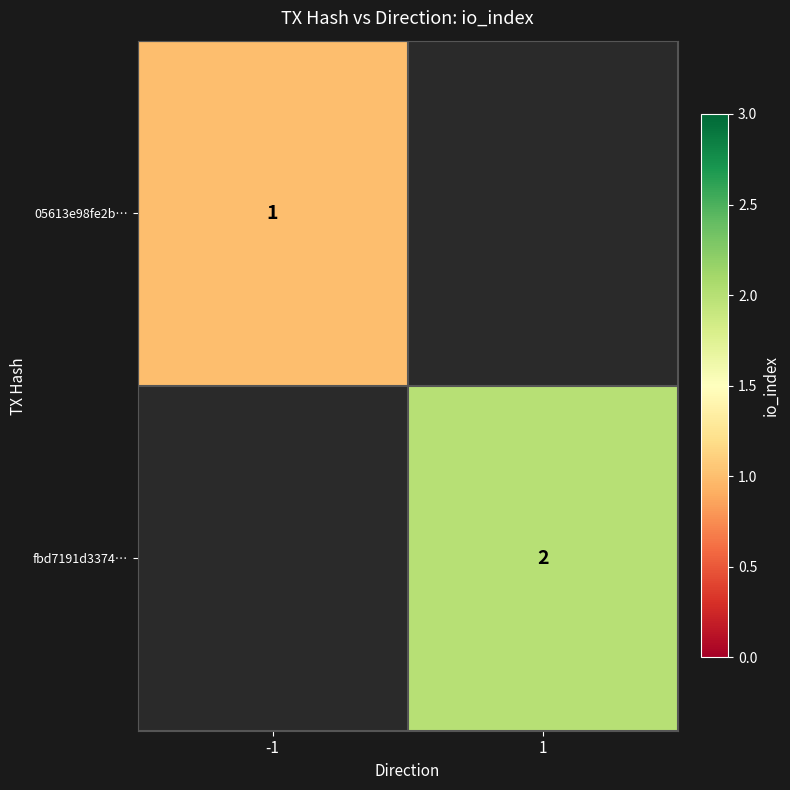

Between -1 and 1, which is larger?

1